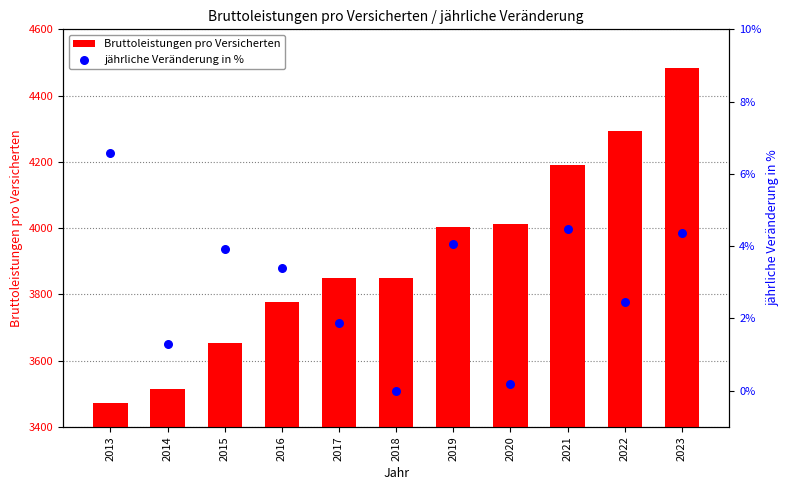

What is the total value across all series at 2017?

3848.9